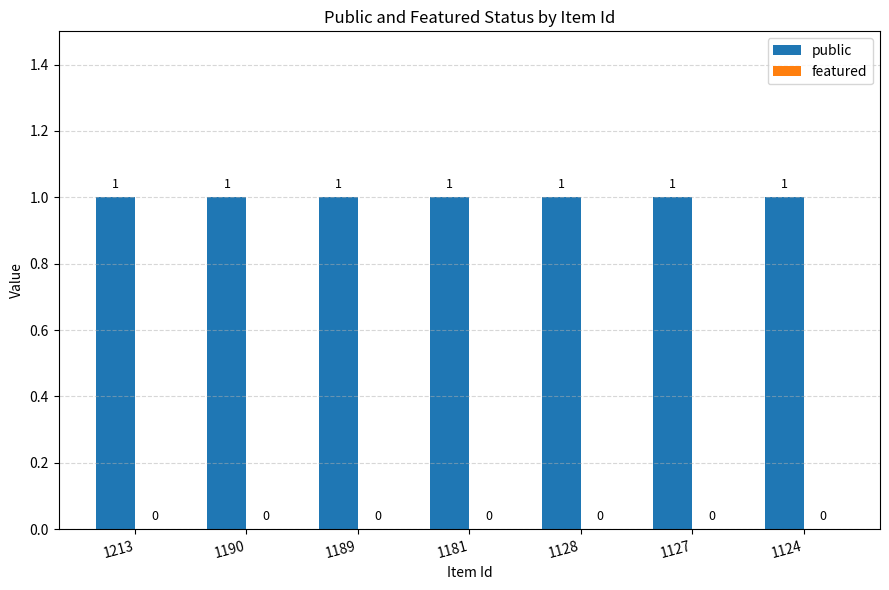

List the series in order of their overall mean, lowest first.

featured, public